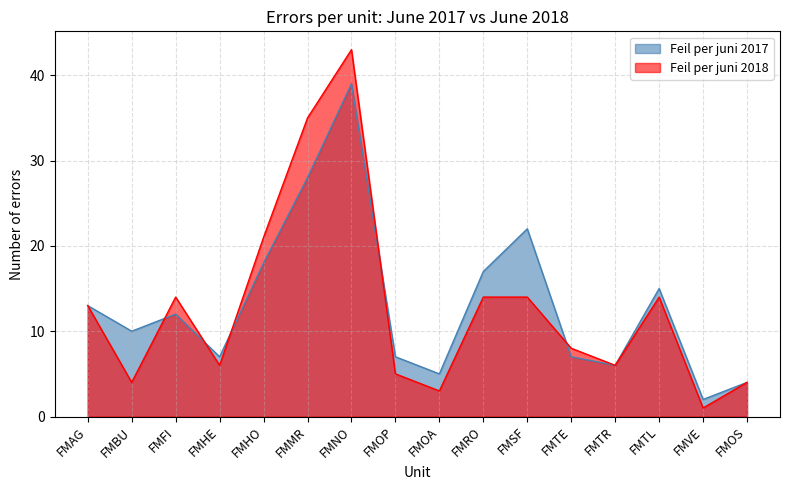

At which label is Feil per juni 2018 closest to 22?

FMHO